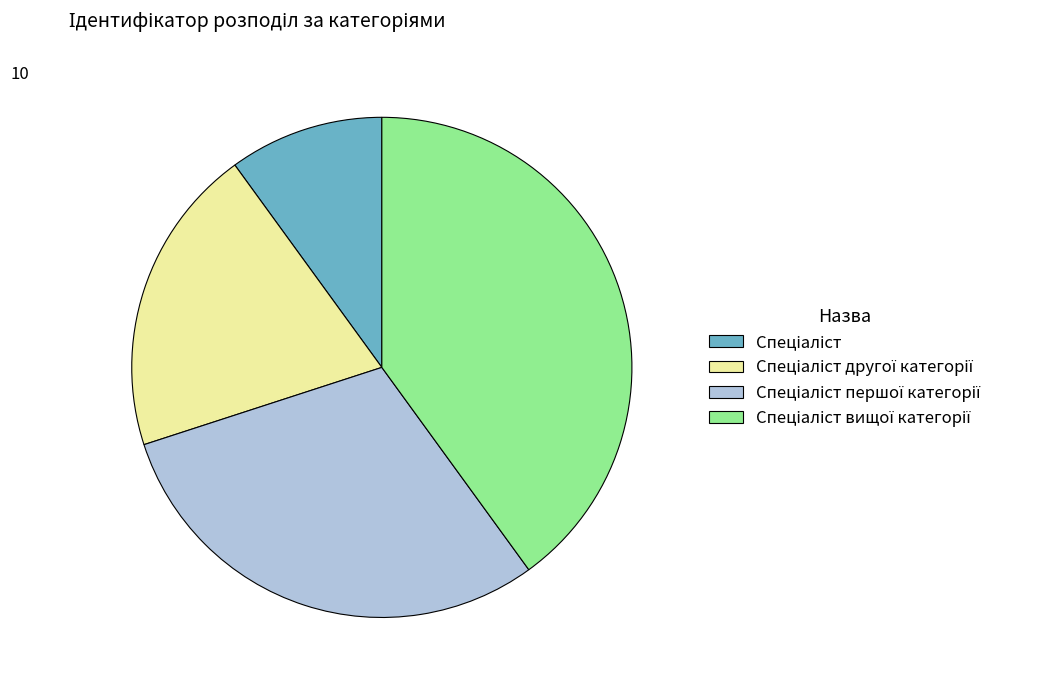

Is there any slice that represents more than half of the pie?

No